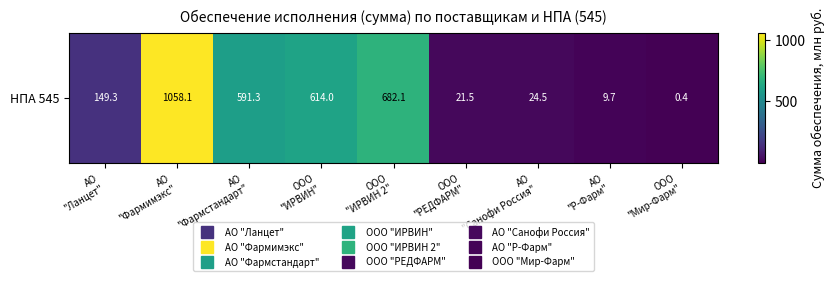

What is the smallest value displayed?

0.4